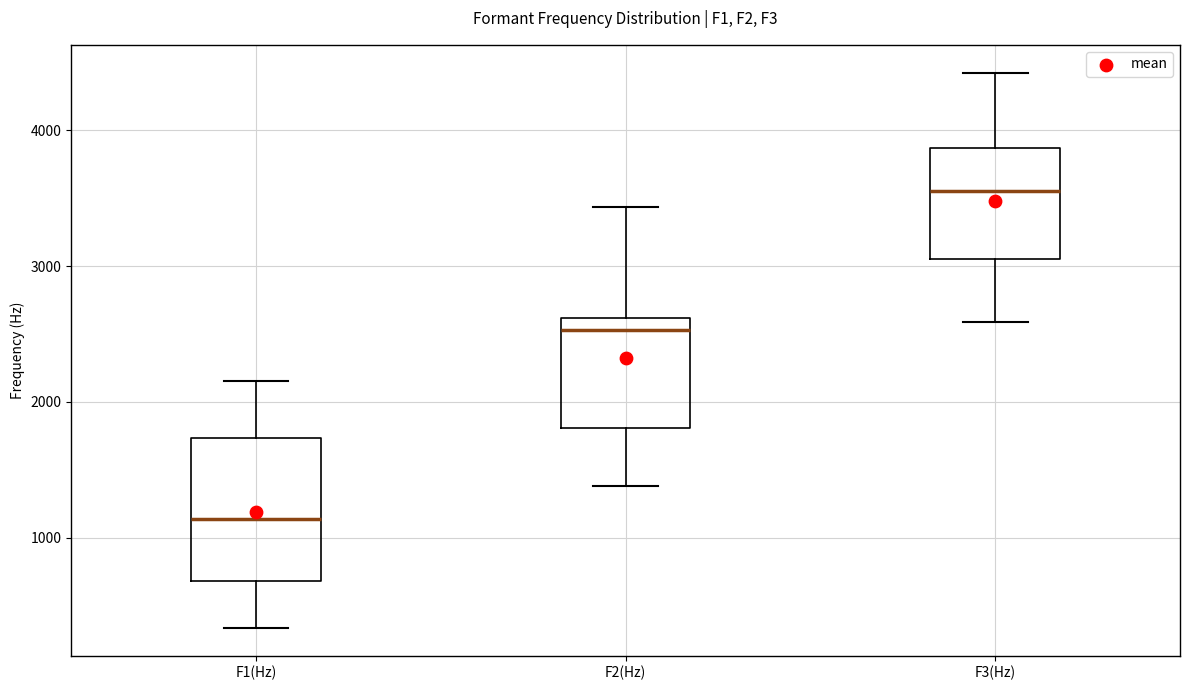

Which box is the tallest, from its lower edge to its upper edge?

F1(Hz)